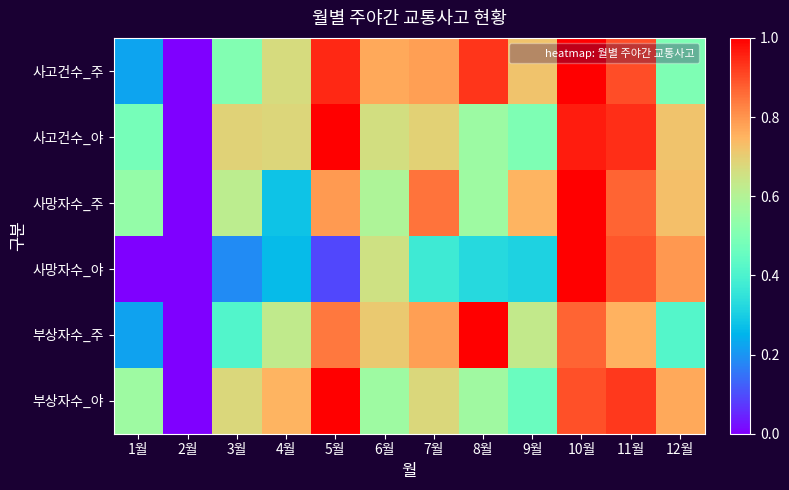

Count the number of data series in this chart.

6